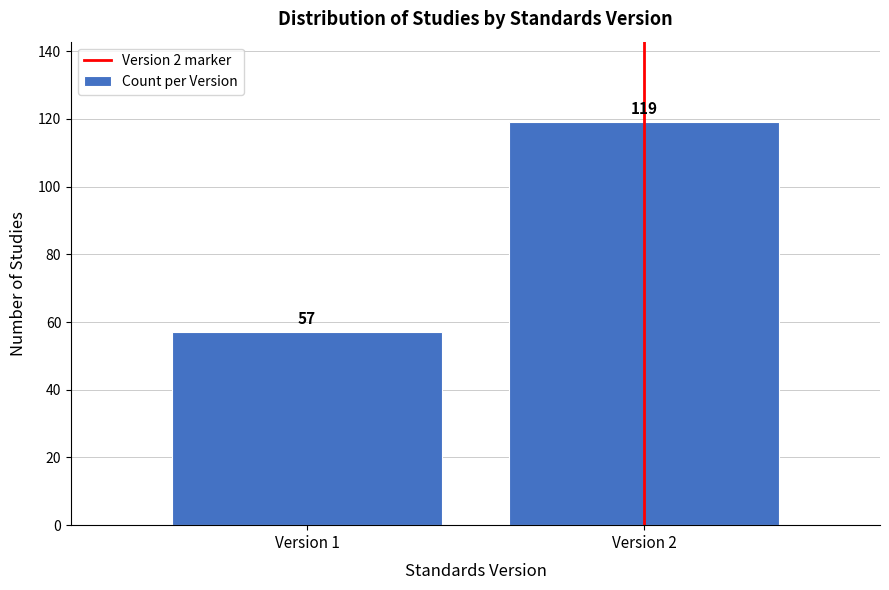

Reading left to right, transcribe all the data shown in this chart.

Version 1=57	Version 2=119